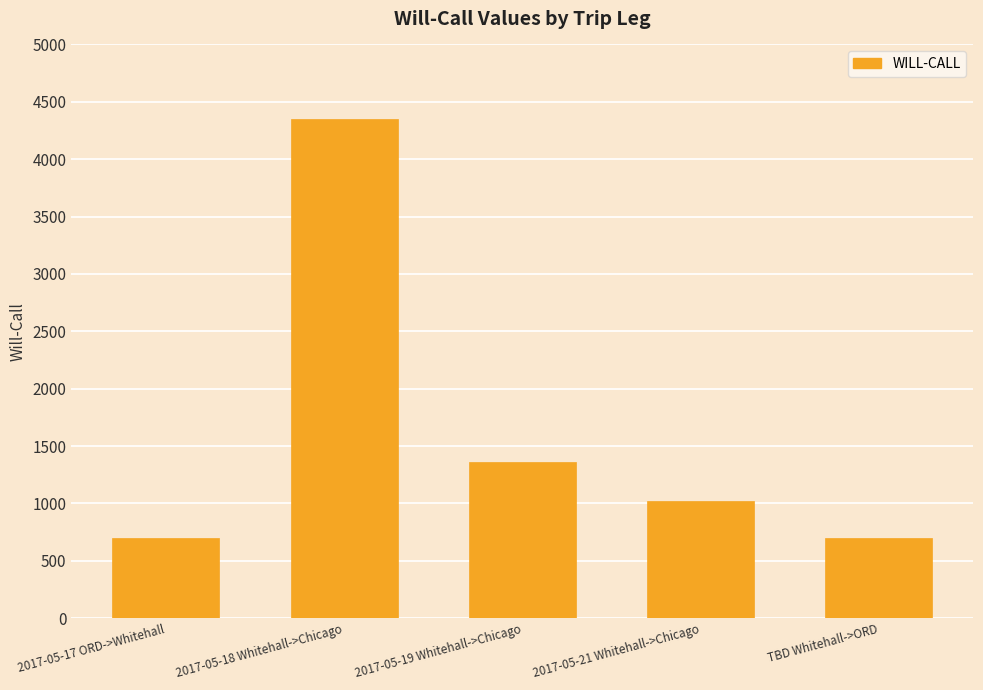

The chart shows a value of 1824 at 2017-05-18 Whitehall->Chicago. True or false?

False